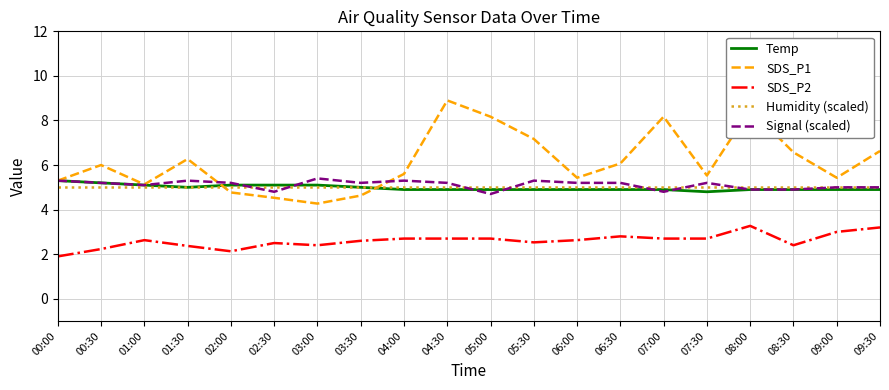

Does the chart have visible grid lines?

Yes